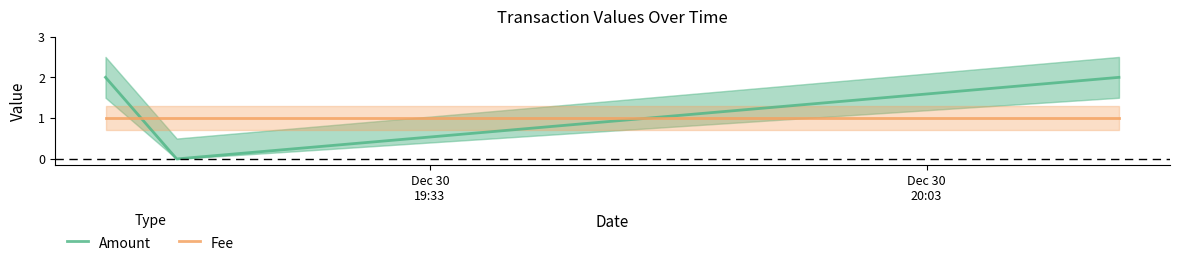

The value of Amount at Dec 30
19:33 is 3. True or false?

False